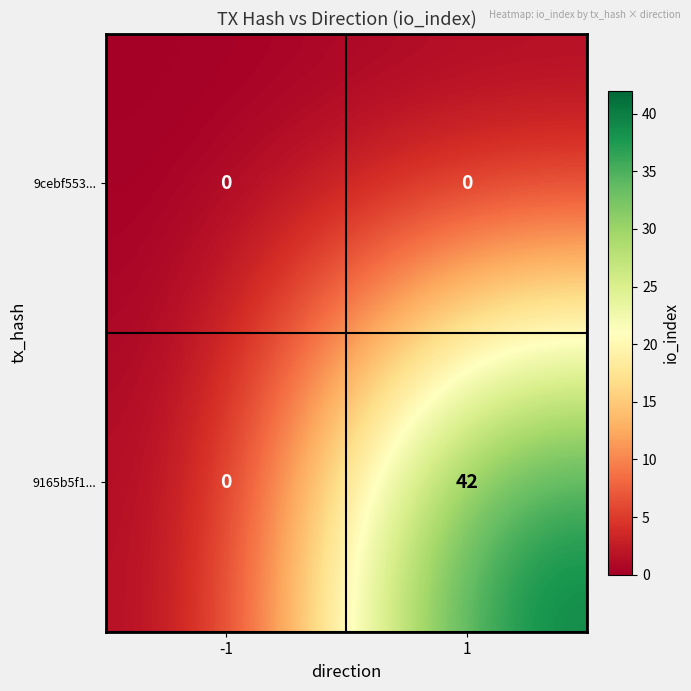

Which category has the highest value across all series?

1